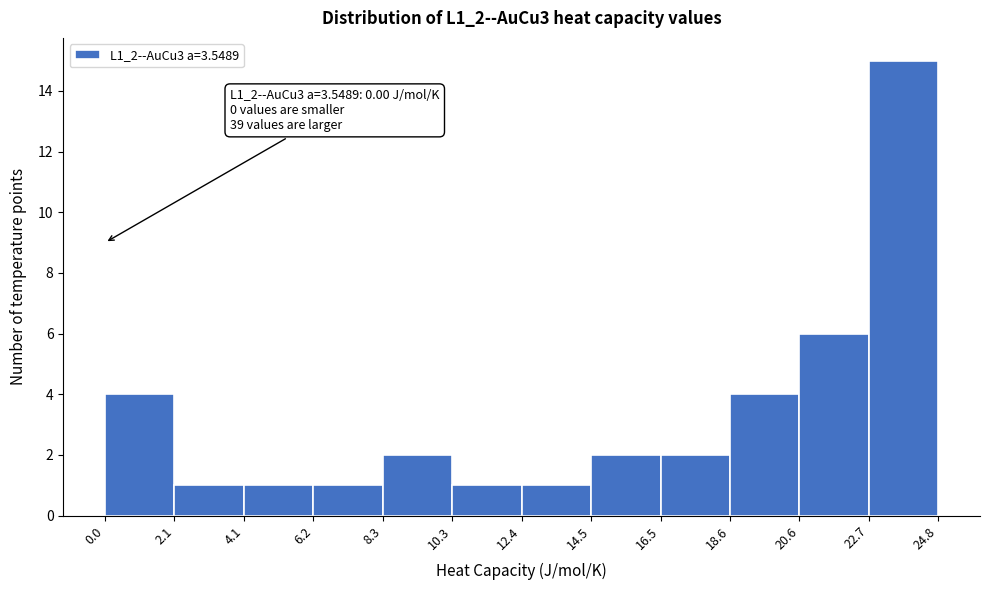

Which range on the x-axis has the tallest bar?

22.7 to 24.8